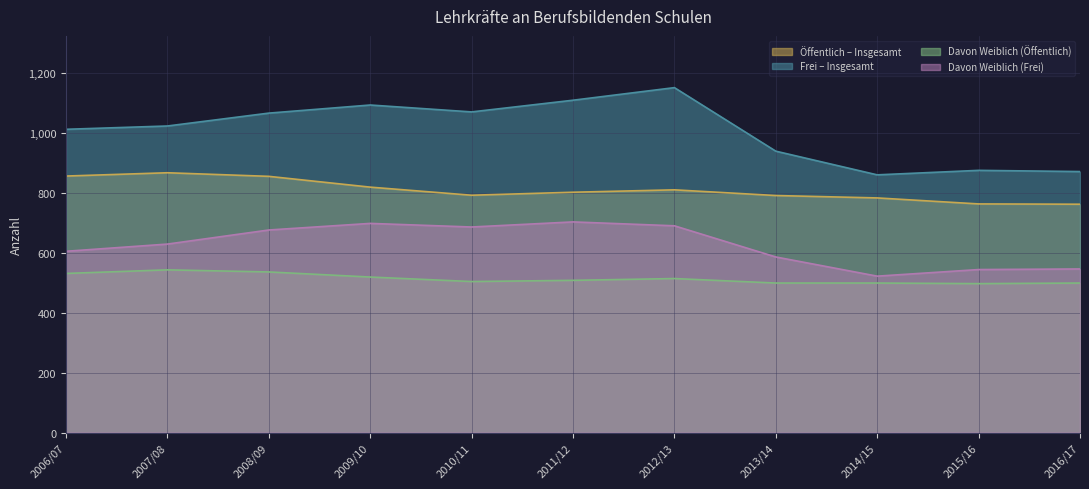

Is it true that Davon Weiblich (Öffentlich) equals 499 at 2014/15?

True